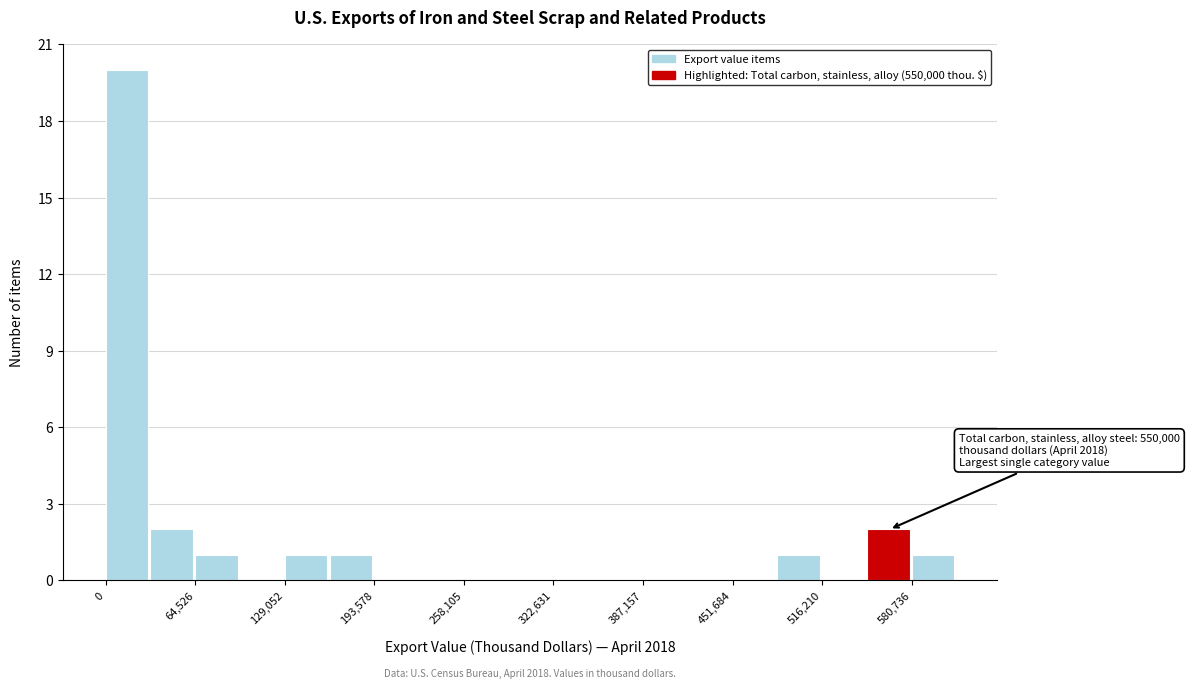

Read against the x-axis, roughly where is the centre of the tallest bar?

20000